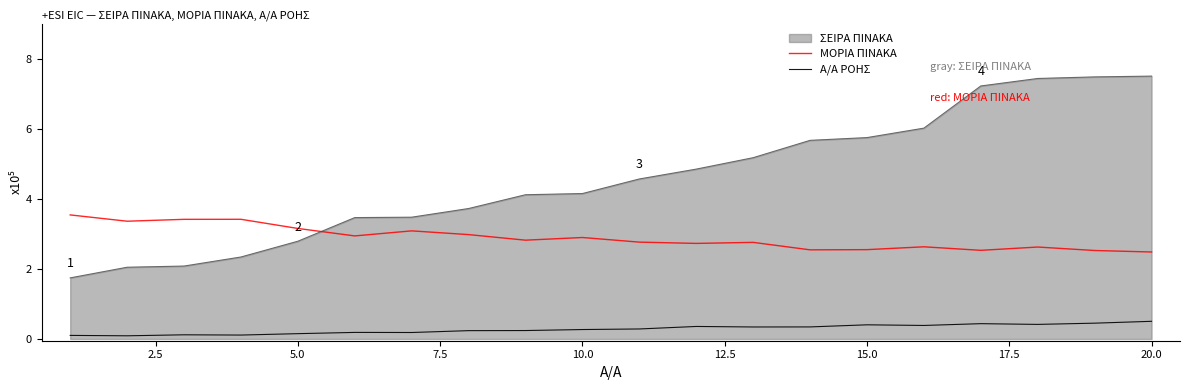

Rank the series by their average value, from lowest to highest.

Α/Α ΡΟΗΣ, ΜΟΡΙΑ ΠΙΝΑΚΑ, ΣΕΙΡΑ ΠΙΝΑΚΑ